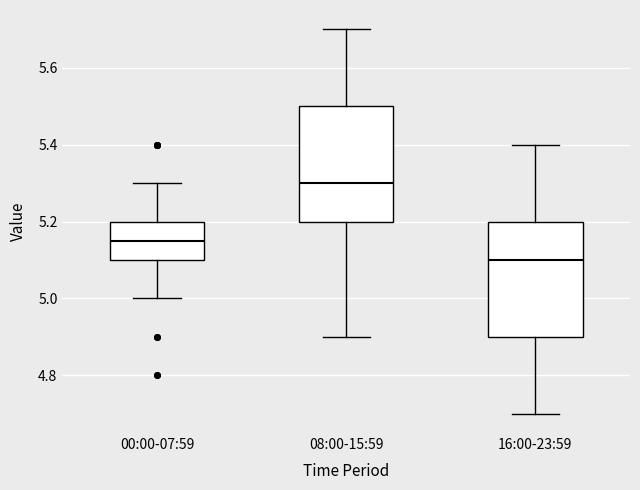

Where does the upper whisker of the box for 08:00-15:59 end on the y-axis? The values are not printed on the chart, so give them approximately, as read against the axis.

5.70